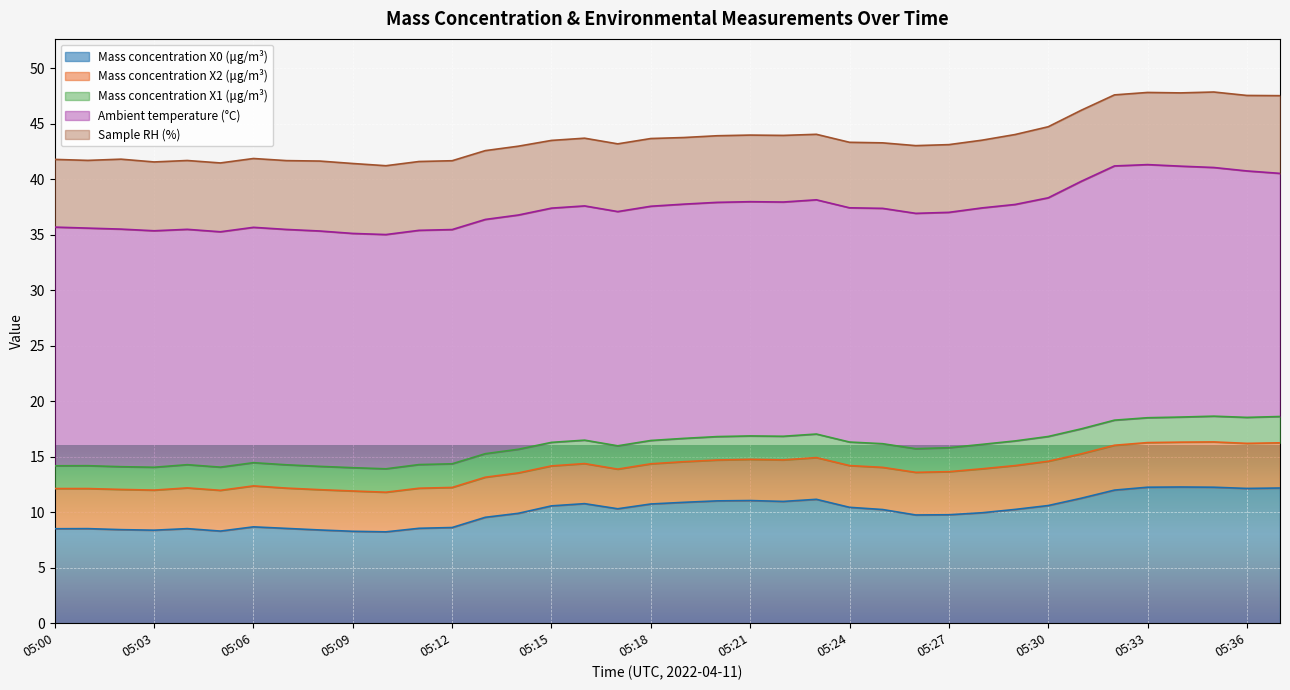

Is it true that Sample RH (%) equals 6.0 at 05:22?

True